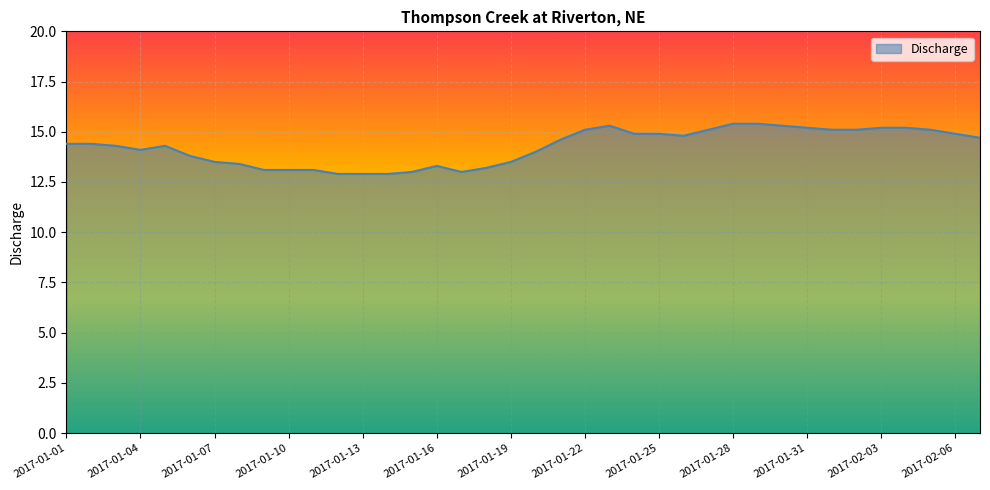

What is the difference between the maximum and minimum values?

2.5